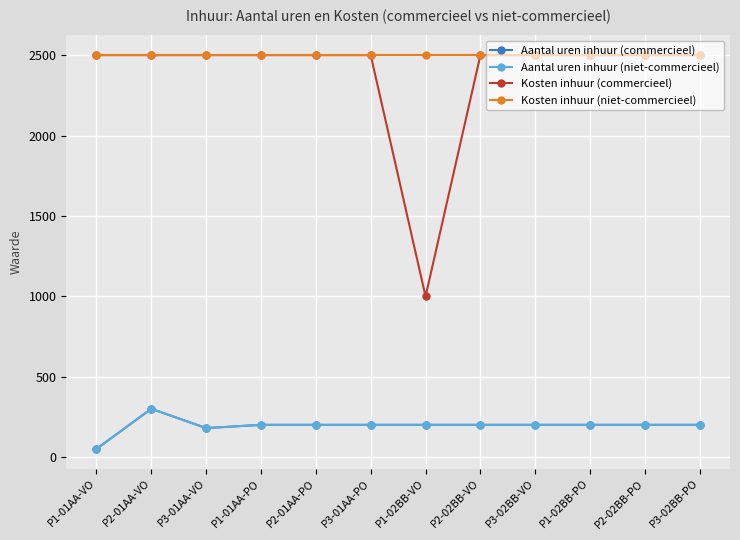

Is this an area chart (filled region under the line)?

No